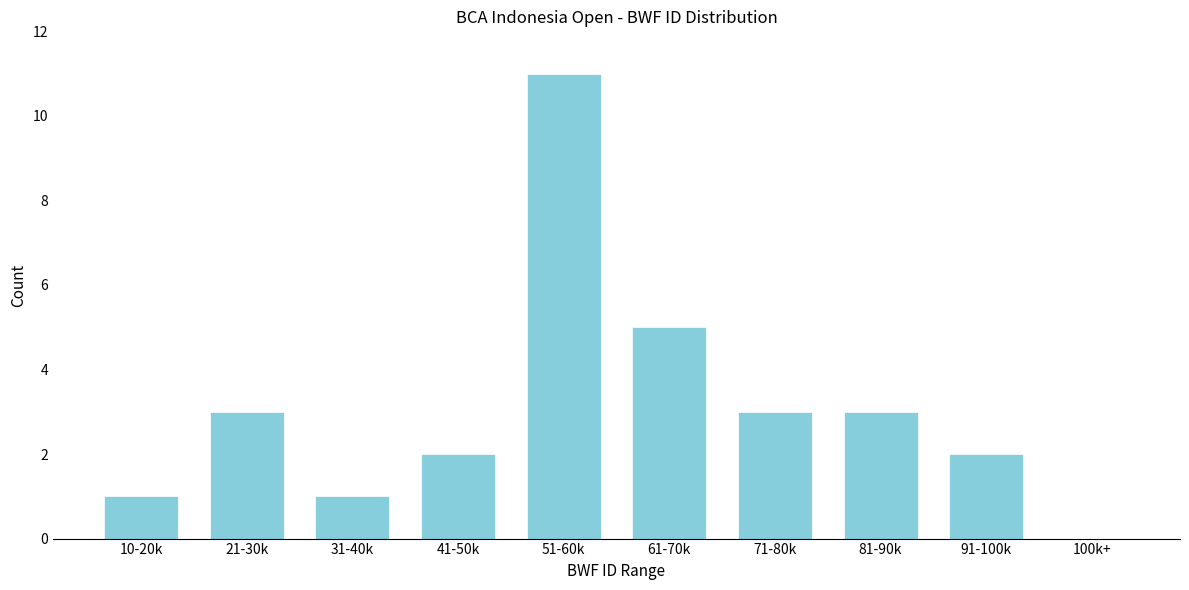

Reading left to right, list all the values displayed in this chart.

10-20k=1	21-30k=3	31-40k=1	41-50k=2	51-60k=11	61-70k=5	71-80k=3	81-90k=3	91-100k=2	100k+=0